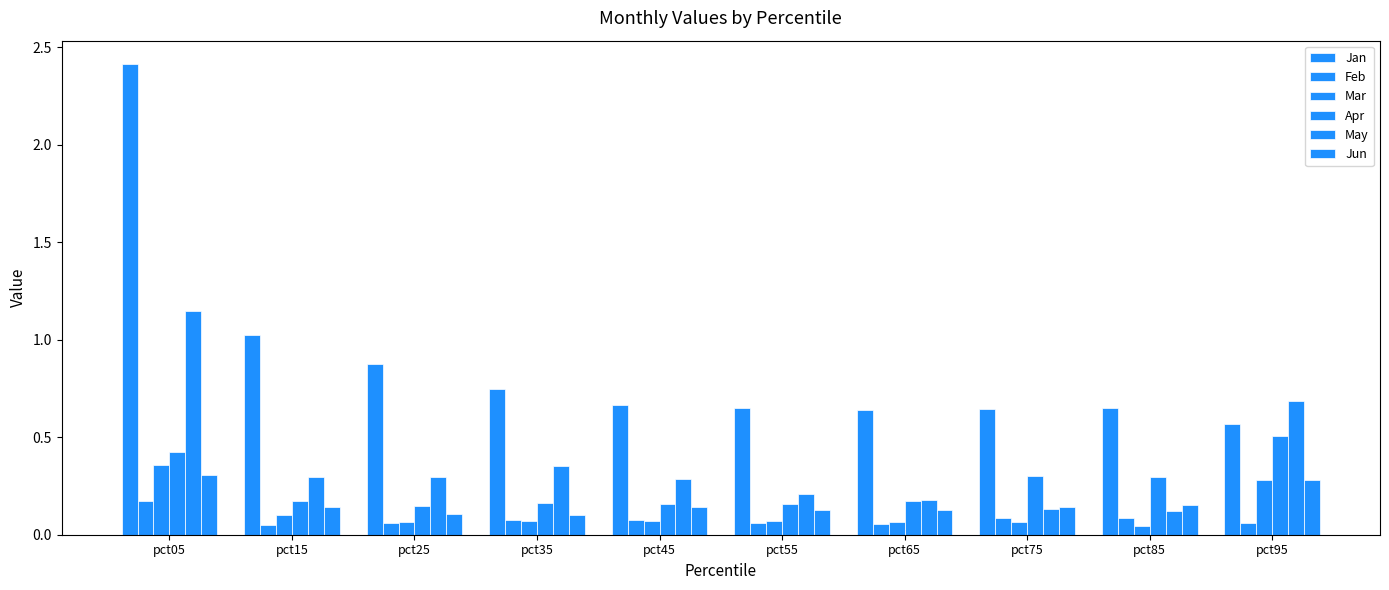

Rank the categories by Jun value from highest to lowest.

pct05, pct95, pct85, pct15, pct45, pct75, pct65, pct55, pct25, pct35